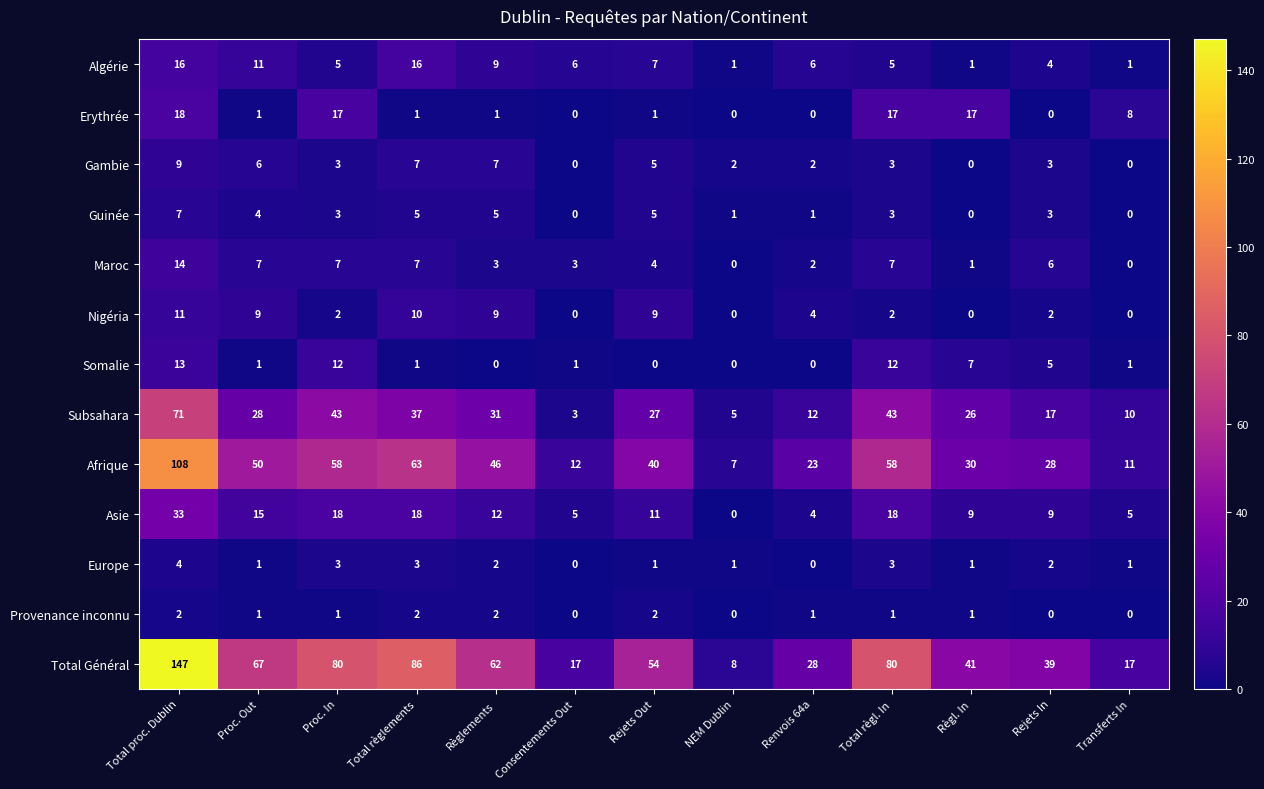

True or false: Somalie has a value of 7 at Total proc. Dublin.

False